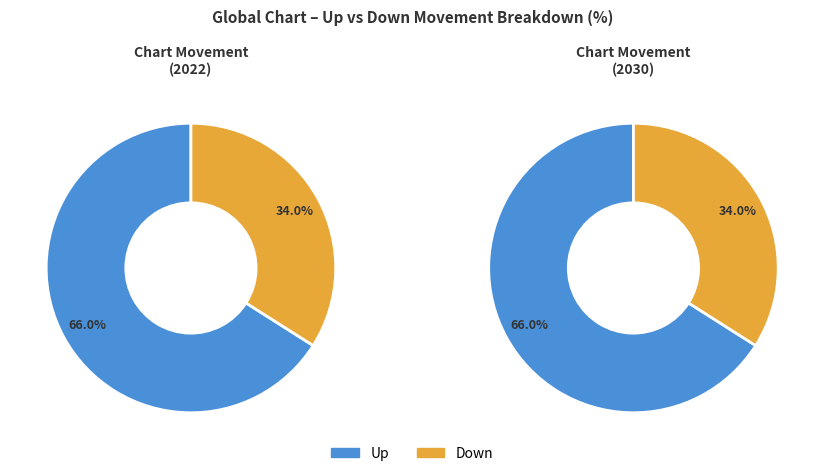

Which category accounts for the majority?

up